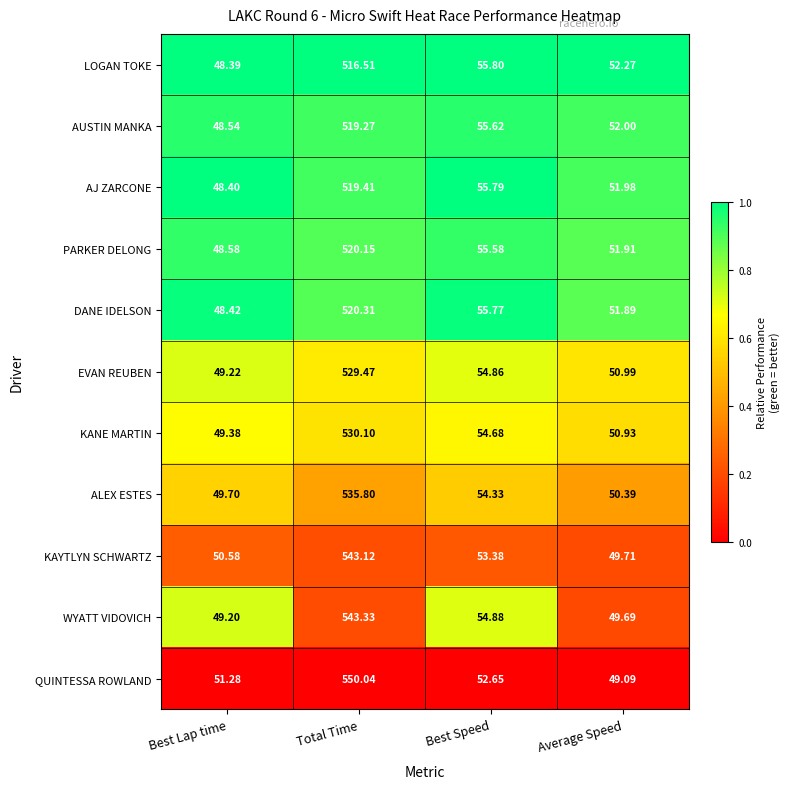

Between Best Speed and Average Speed, which series saw the biggest shift?

WYATT VIDOVICH